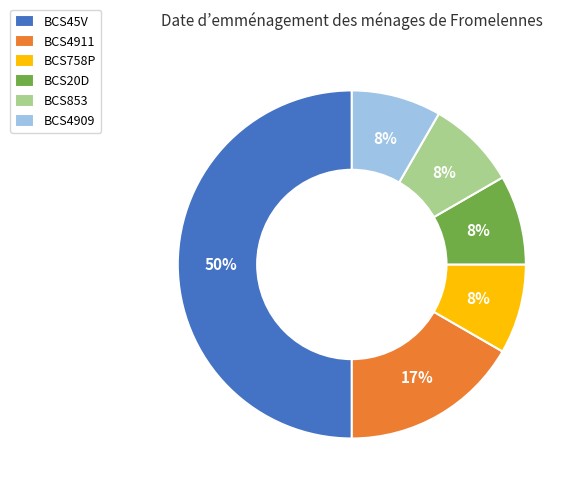

Is the sum of BCS4911 and BCS758P greater than half?

No